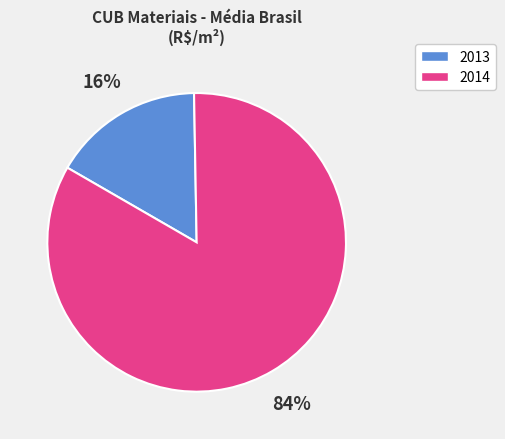

Does any single category account for the majority?

Yes